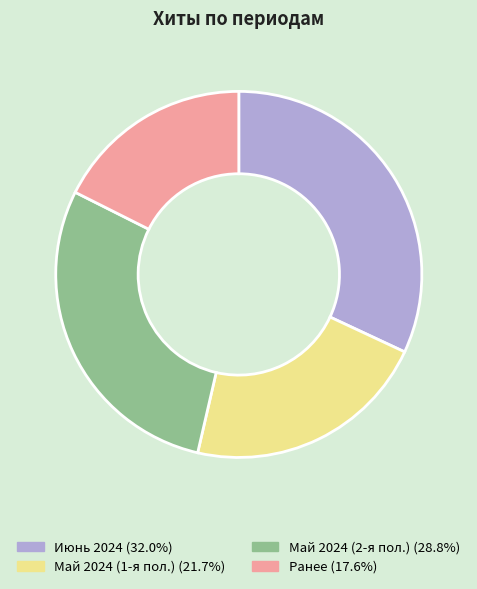

Is there a majority slice in this chart?

No